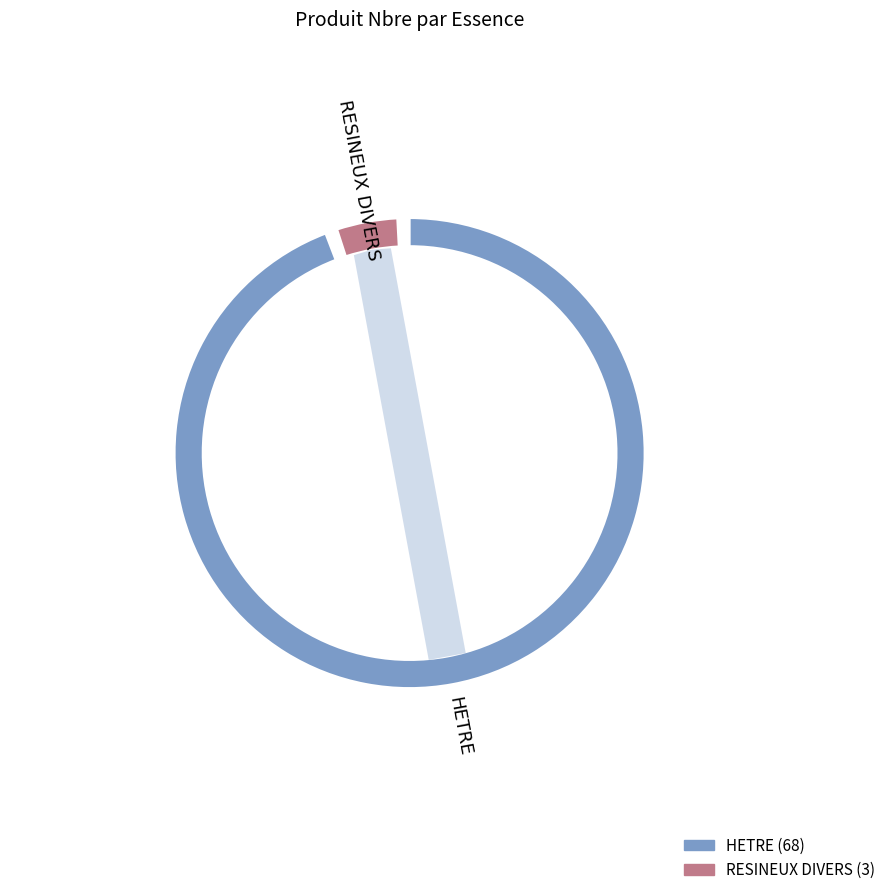

Combined, do RESINEUX DIVERS and HETRE account for over 50%?

Yes